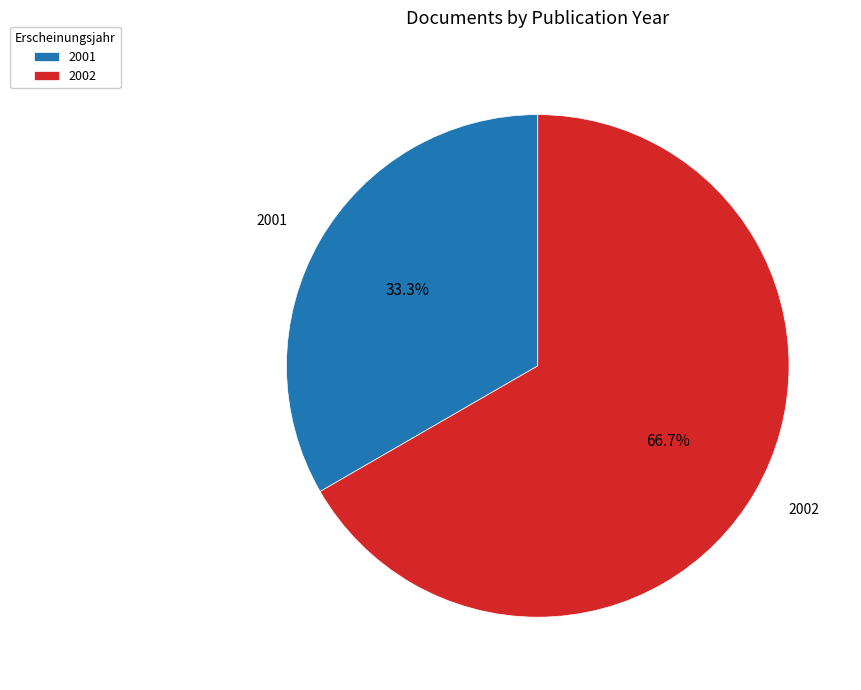

How much of the chart is everything except 2002?

33.3%